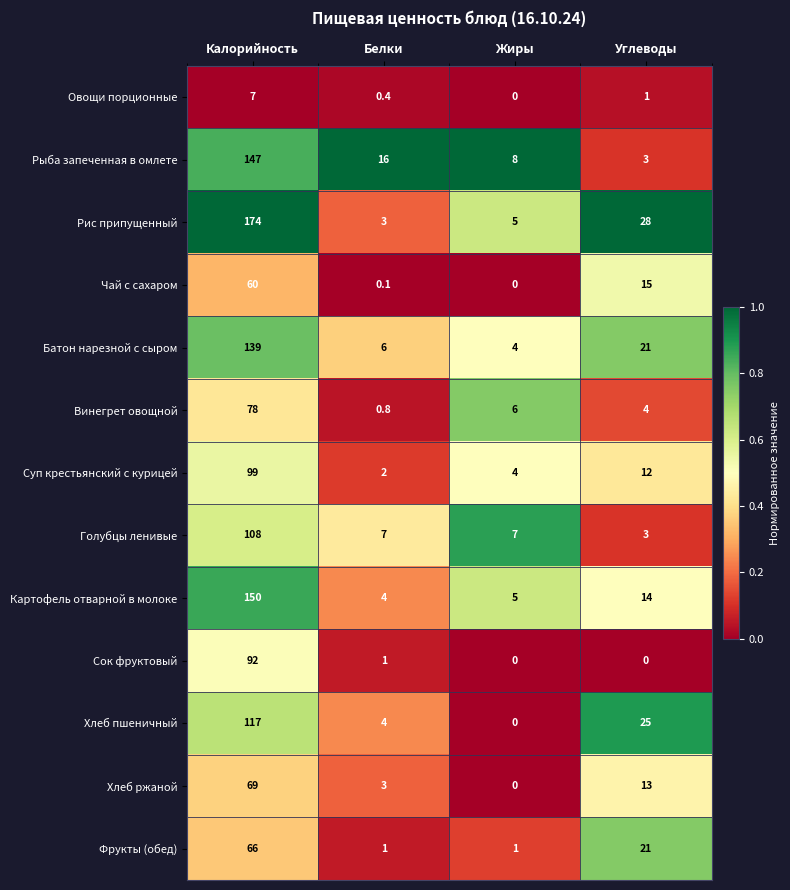

What is the spread (max minus min) of values at Белки?

15.9